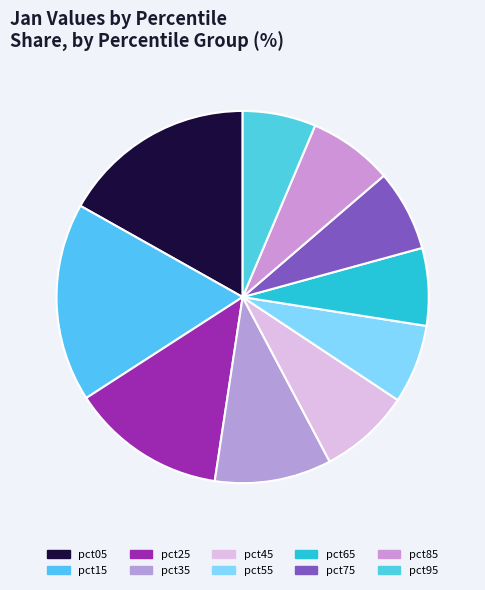

Count the number of slices in the pie.

10